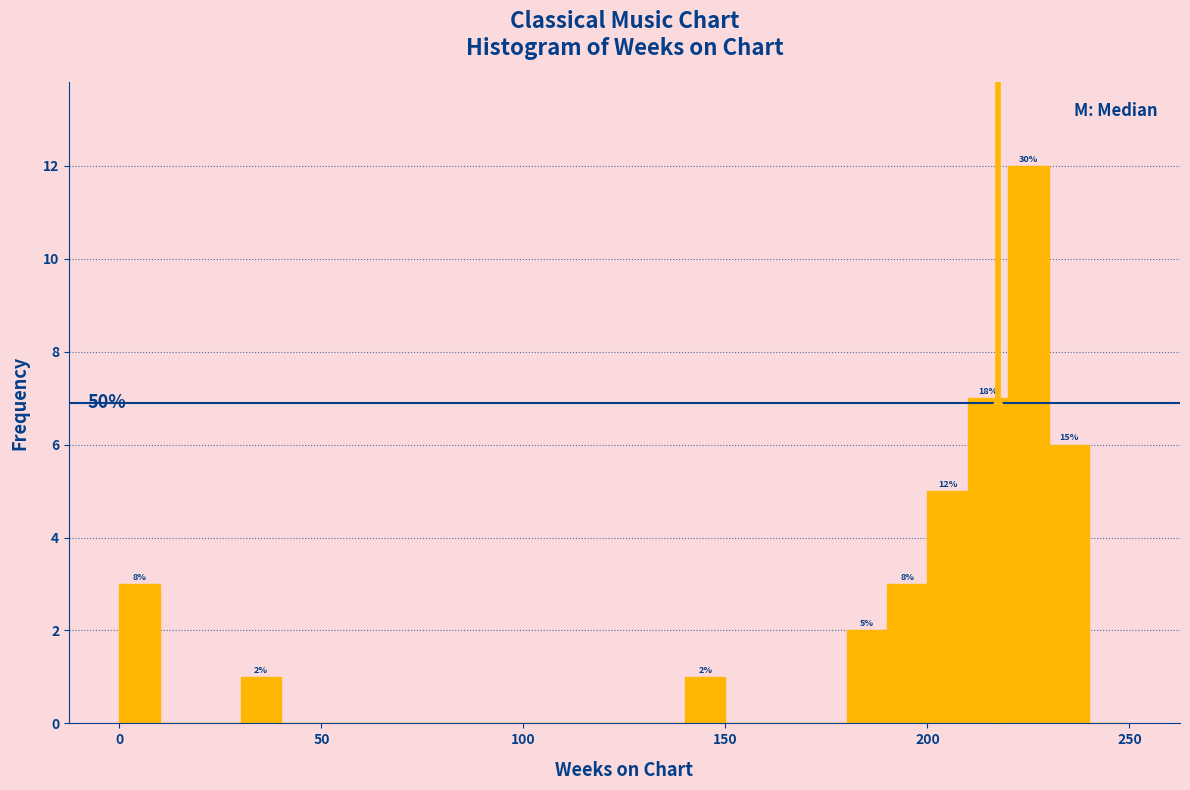

Around what value on the x-axis is the tallest bar? Give the approximate position of its centre, as read against the axis.

225